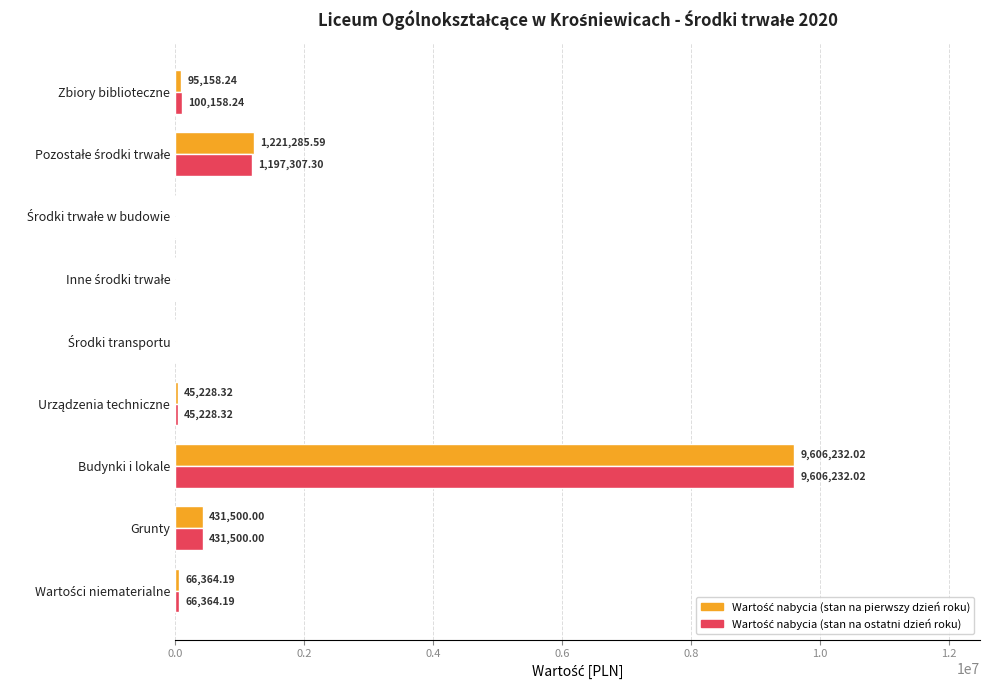

Which label corresponds to the largest value in the chart?

Budynki i lokale